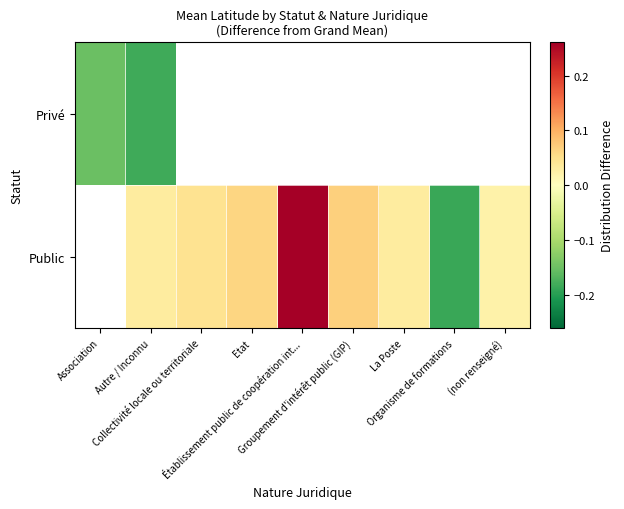

How many distinct data groups are displayed?

2